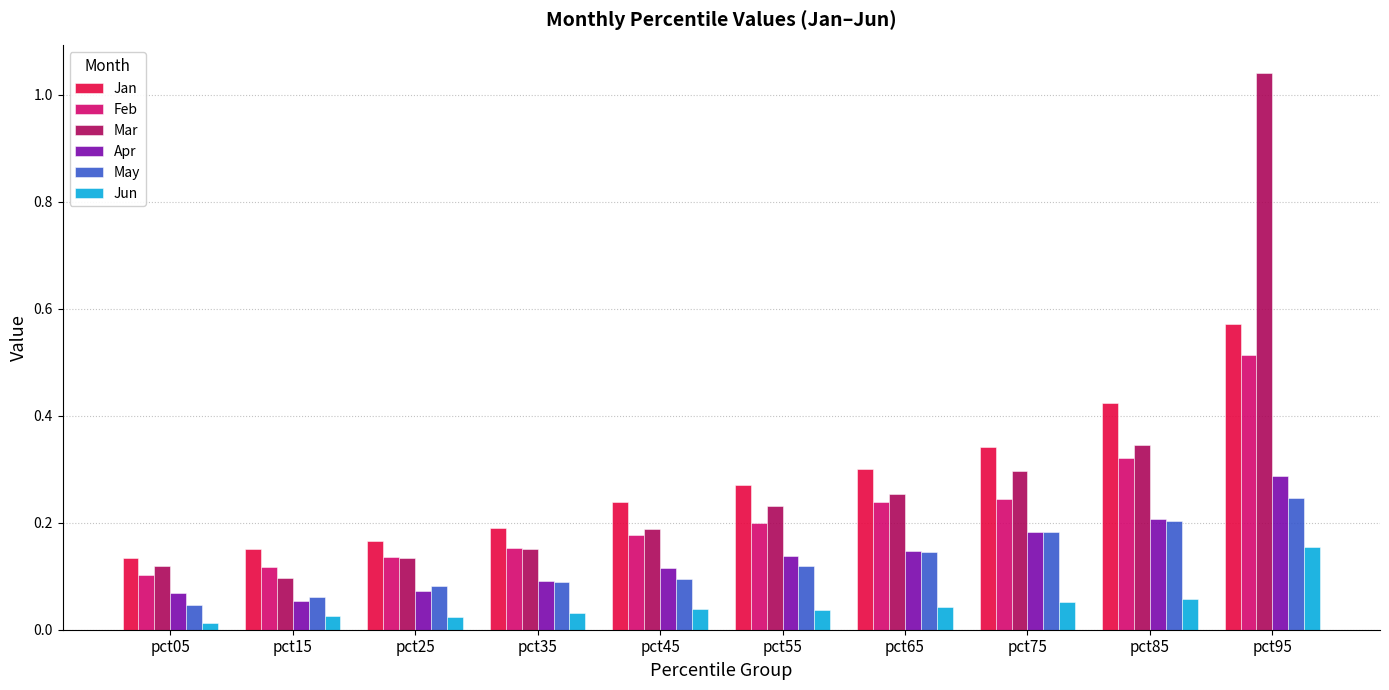

List the series in order of their peak value, highest first.

Mar, Jan, Feb, Apr, May, Jun